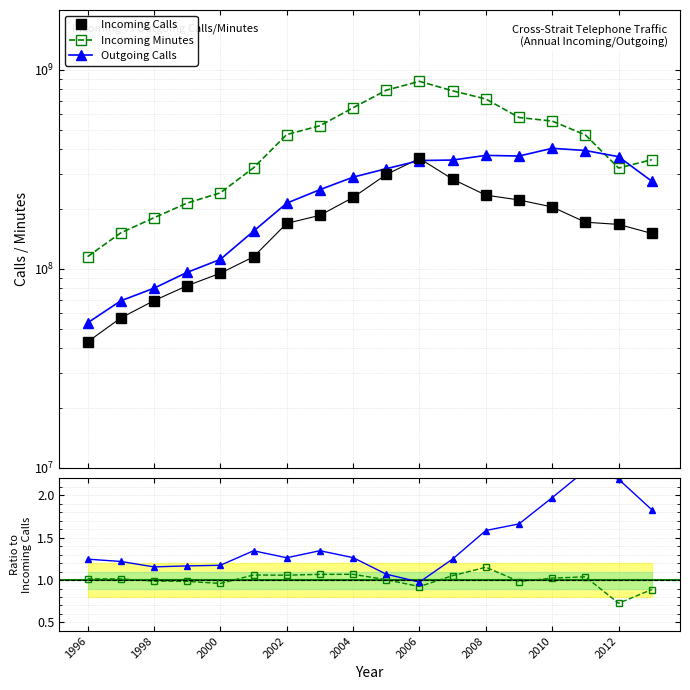

How many values in the Incoming Calls series are below 171584037?

9